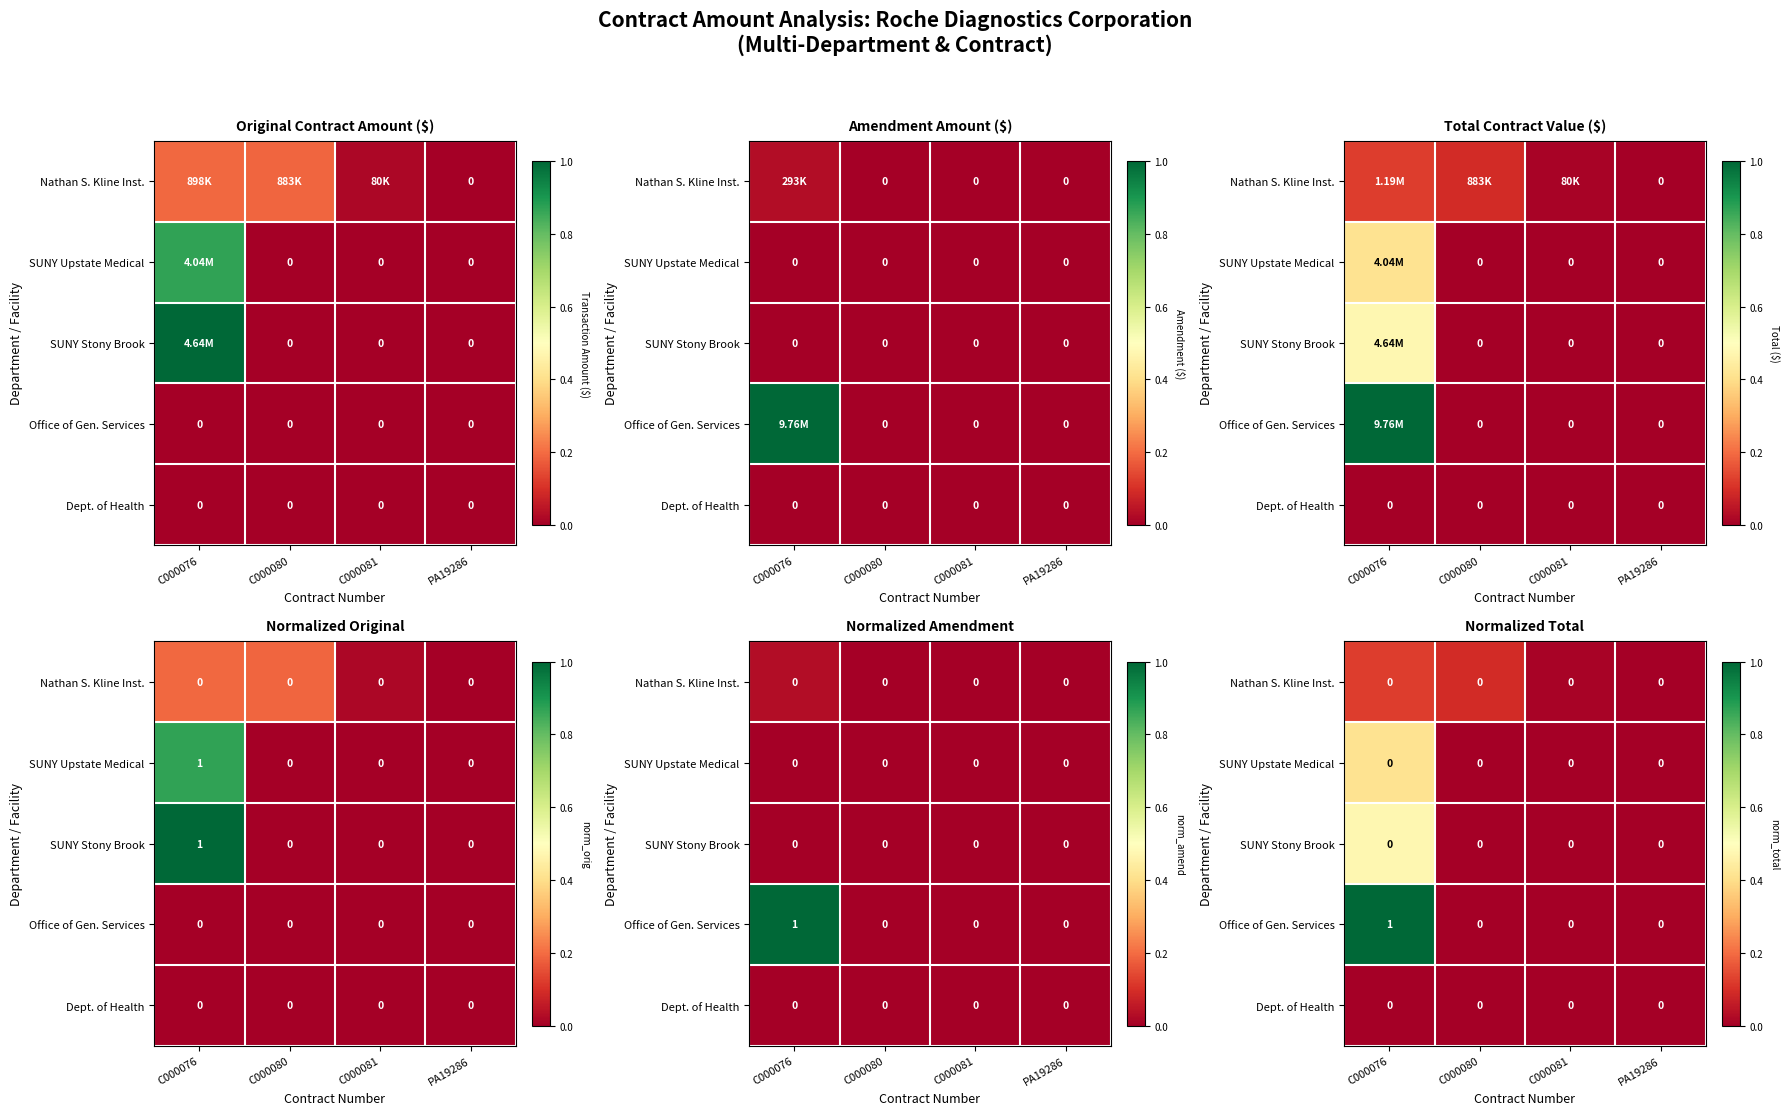

Between C000080 and PA19286, which series saw the biggest shift?

Nathan S. Kline Inst.